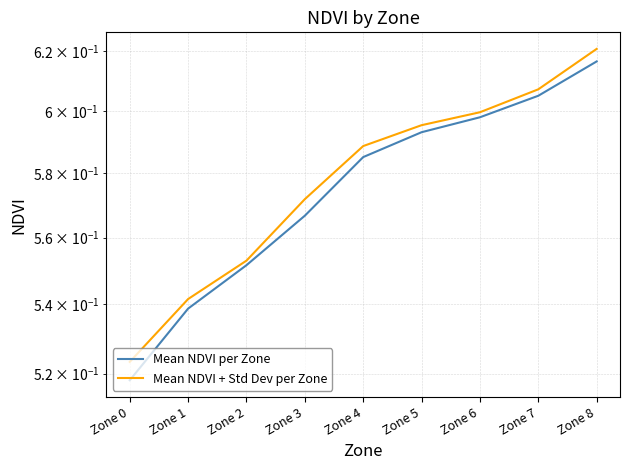

What is the value of the Mean NDVI + Std Dev per Zone point at the 9th from the left?

0.6